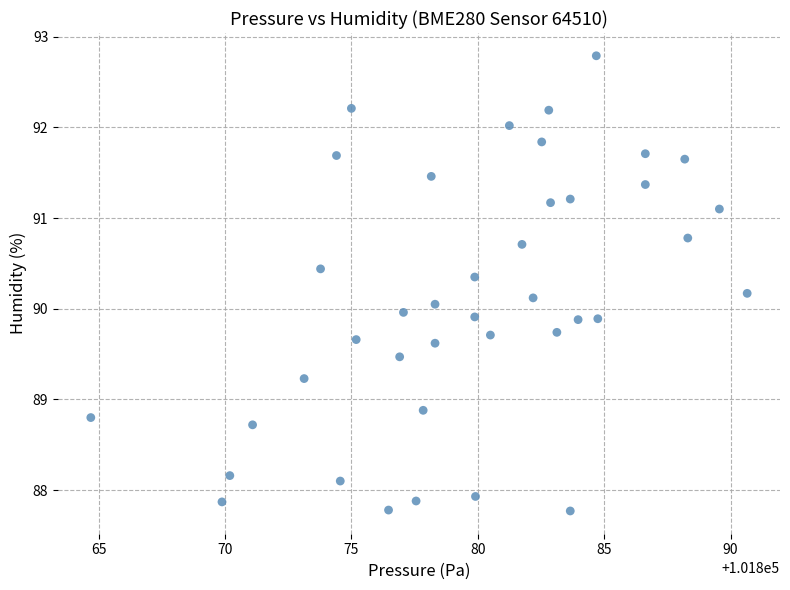

What is the range of X values (max minus min)?

26.0